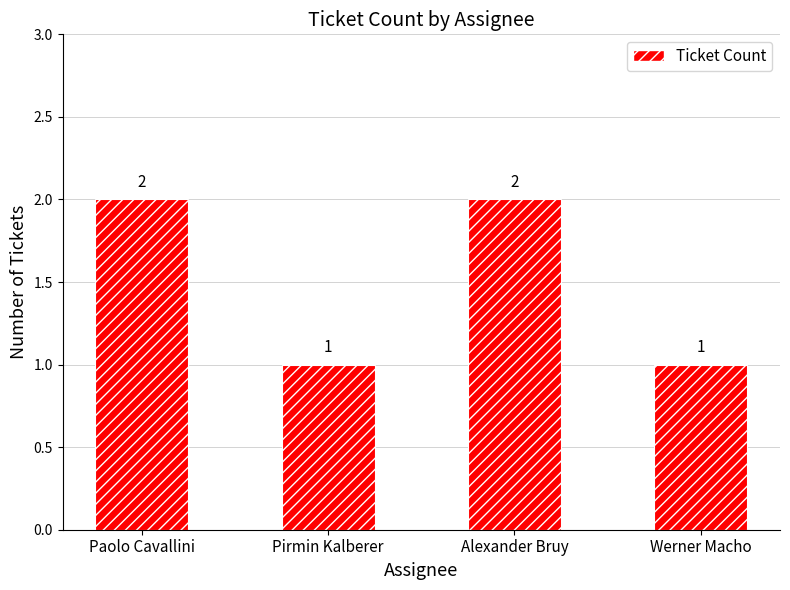

What is the label of the 1st bar from the left?

Paolo Cavallini